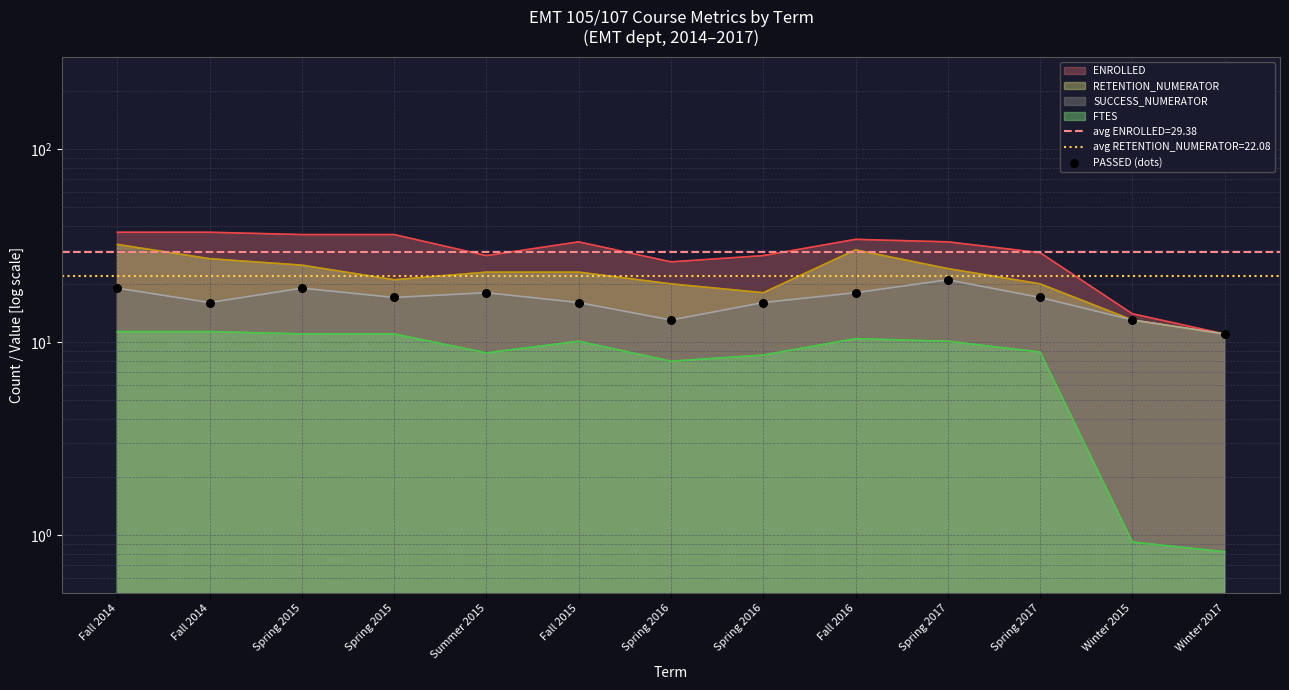

Approximately how many times larger is the value at Winter 2017 compared to Spring 2015?

0.6